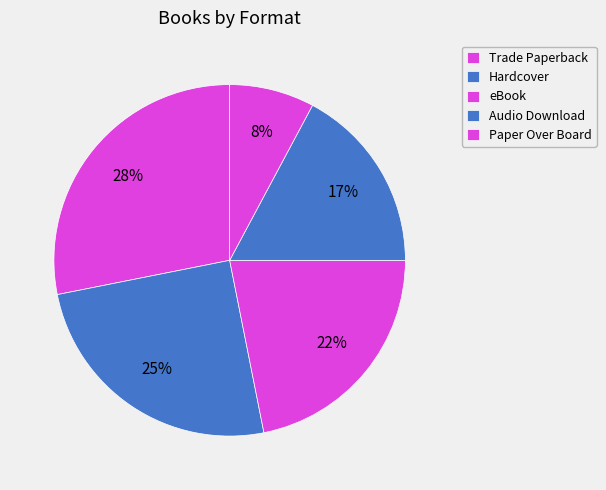

What percentage is the Paper Over Board slice, to the nearest percent?

8%